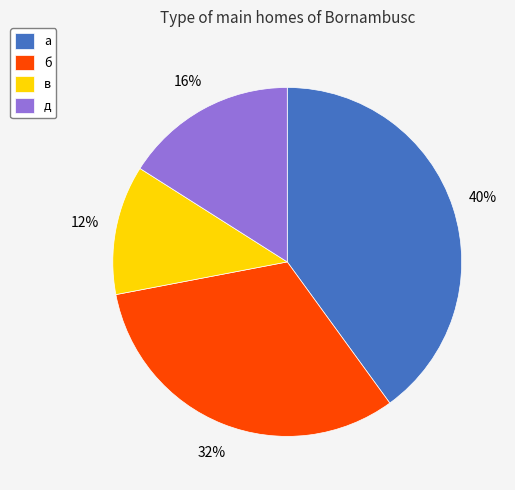

Which category has the smallest portion of the pie?

в